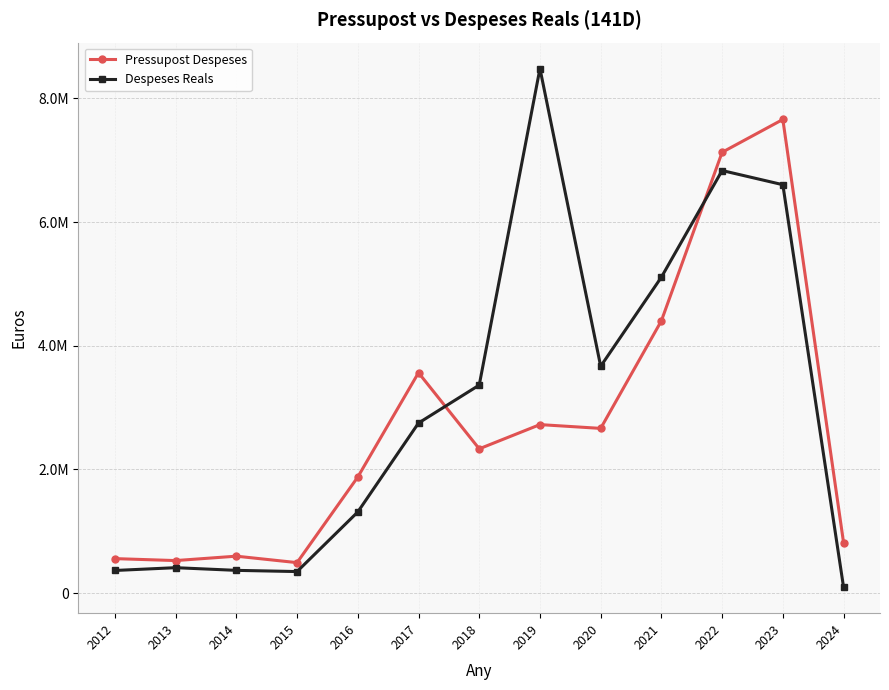

The Pressupost Despeses series shows 13230119.3 at 2023. True or false?

False